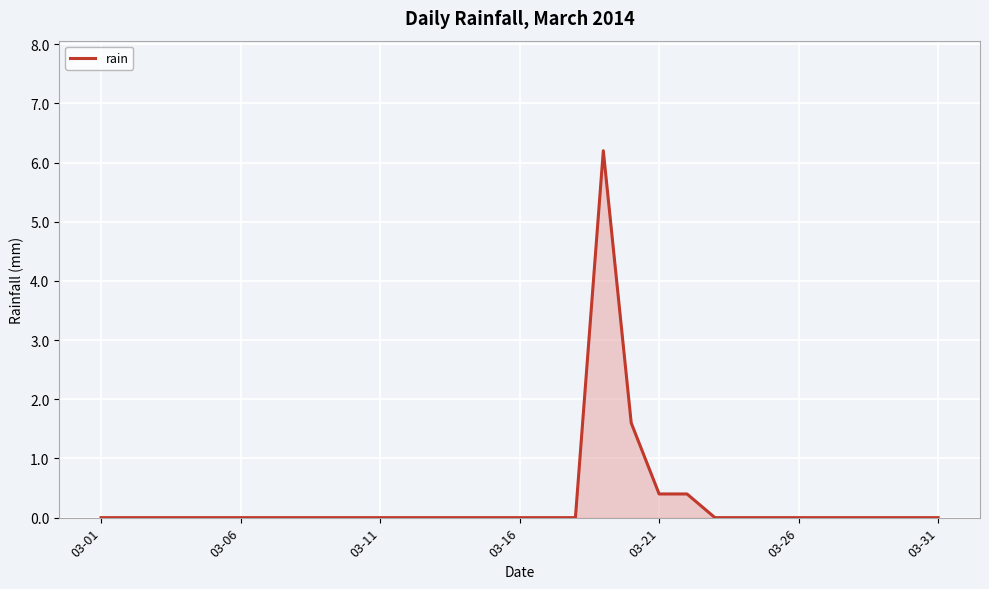

How many categories are shown in the chart?

31